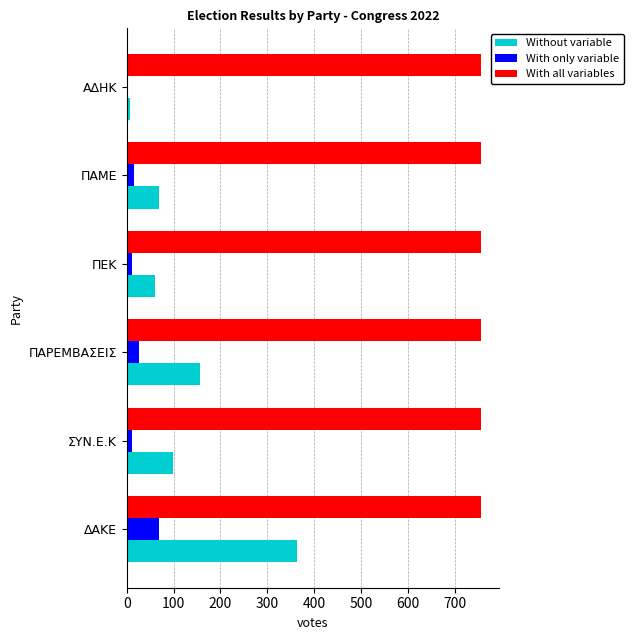

Which series changed the most between ΔΑΚΕ and ΣΥΝ.Ε.Κ?

Without variable